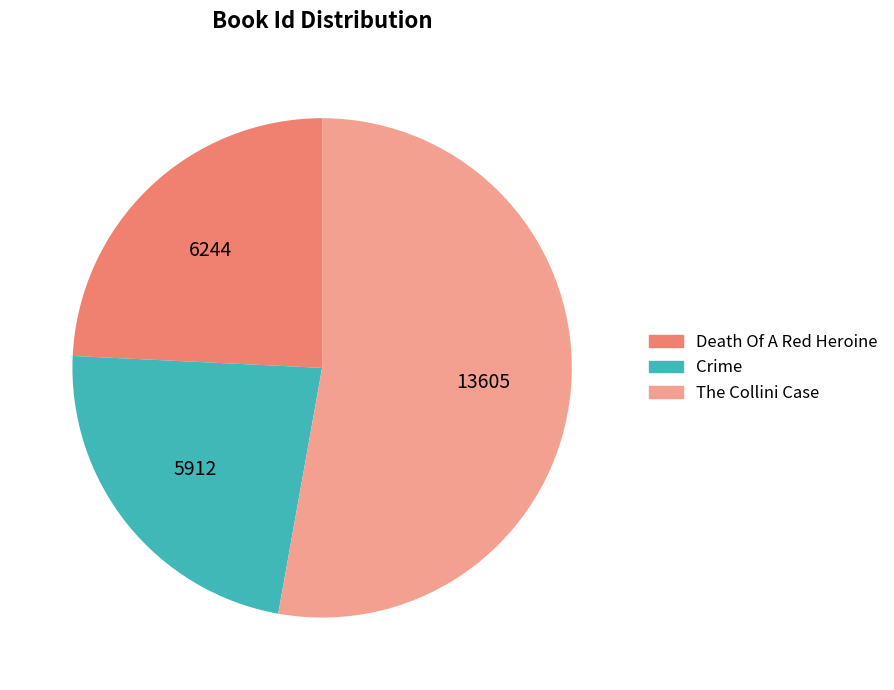

Is the sum of Crime and The Collini Case greater than half?

Yes